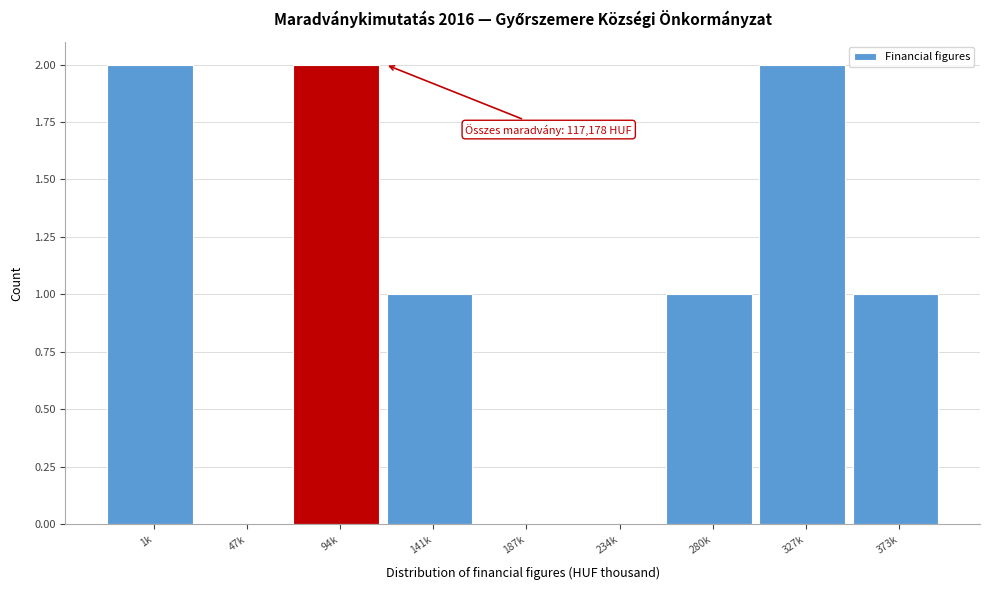

The chart shows a value of 1 at 141k. True or false?

True